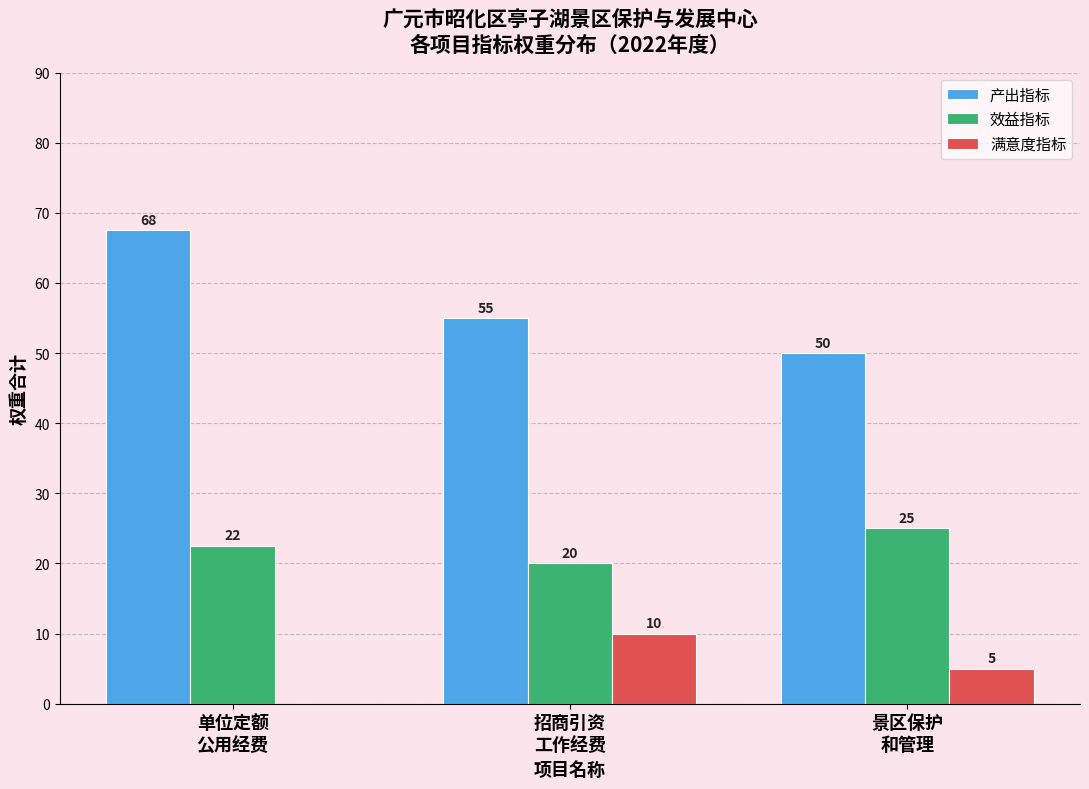

What is the sum of all 满意度指标 values?

15.0